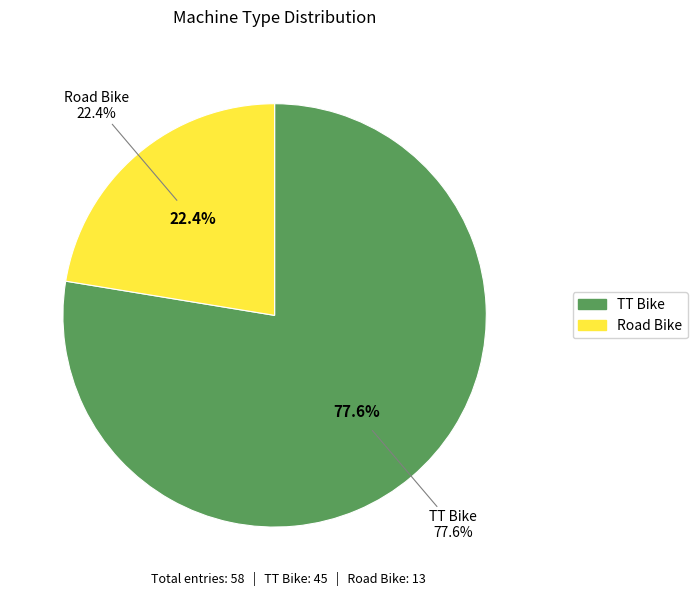

Is it true that TT Bike is 78% of the pie?

True